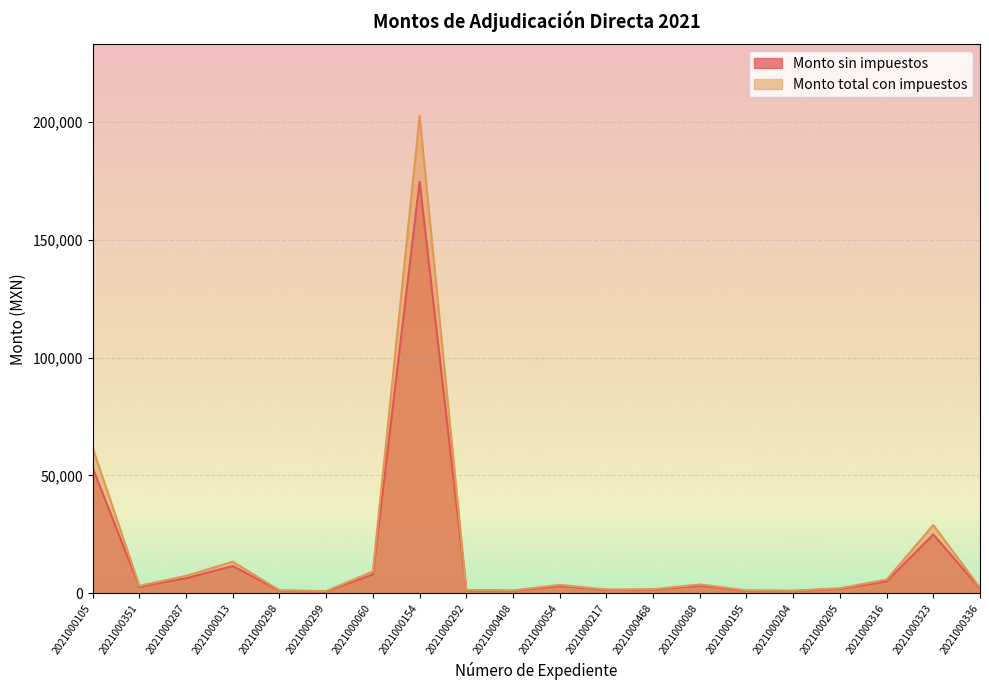

What is the minimum value shown in the chart?

750.0